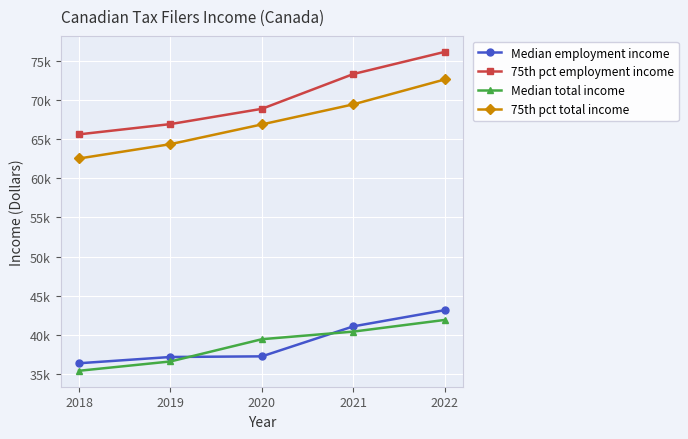

Rank the categories by Median employment income value from highest to lowest.

2022, 2021, 2020, 2019, 2018